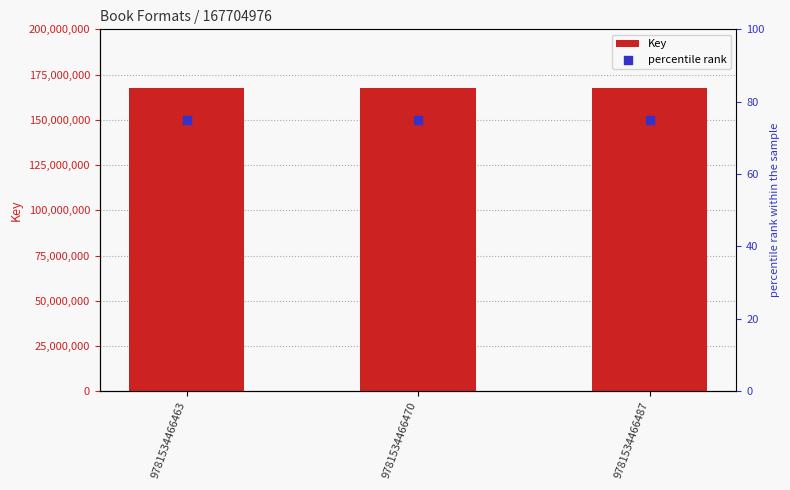

Which series has the largest Y range (max minus min)?

Key